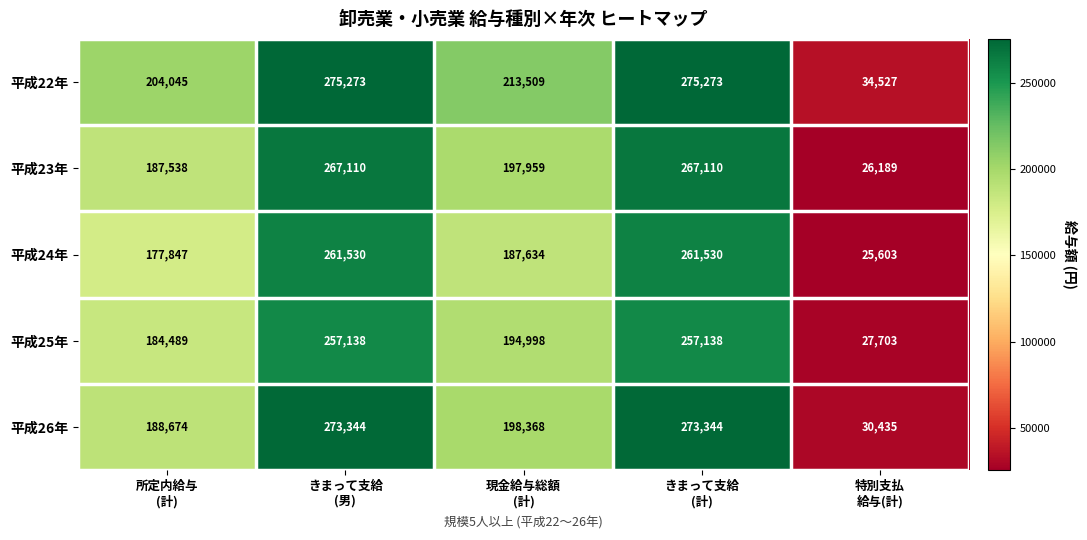

Reading left to right, list all the values displayed in this chart.

平成22年: 204045	275273	213509	275273	34527
平成23年: 187538	267110	197959	267110	26189
平成24年: 177847	261530	187634	261530	25603
平成25年: 184489	257138	194998	257138	27703
平成26年: 188674	273344	198368	273344	30435